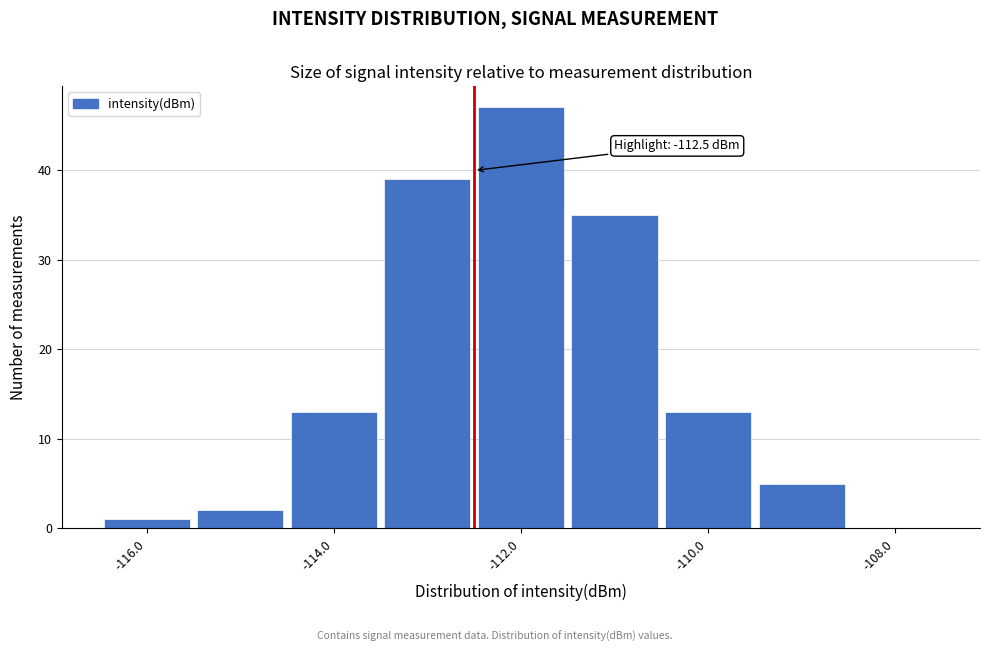

Which range on the x-axis has the tallest bar?

-112.5 to -111.5